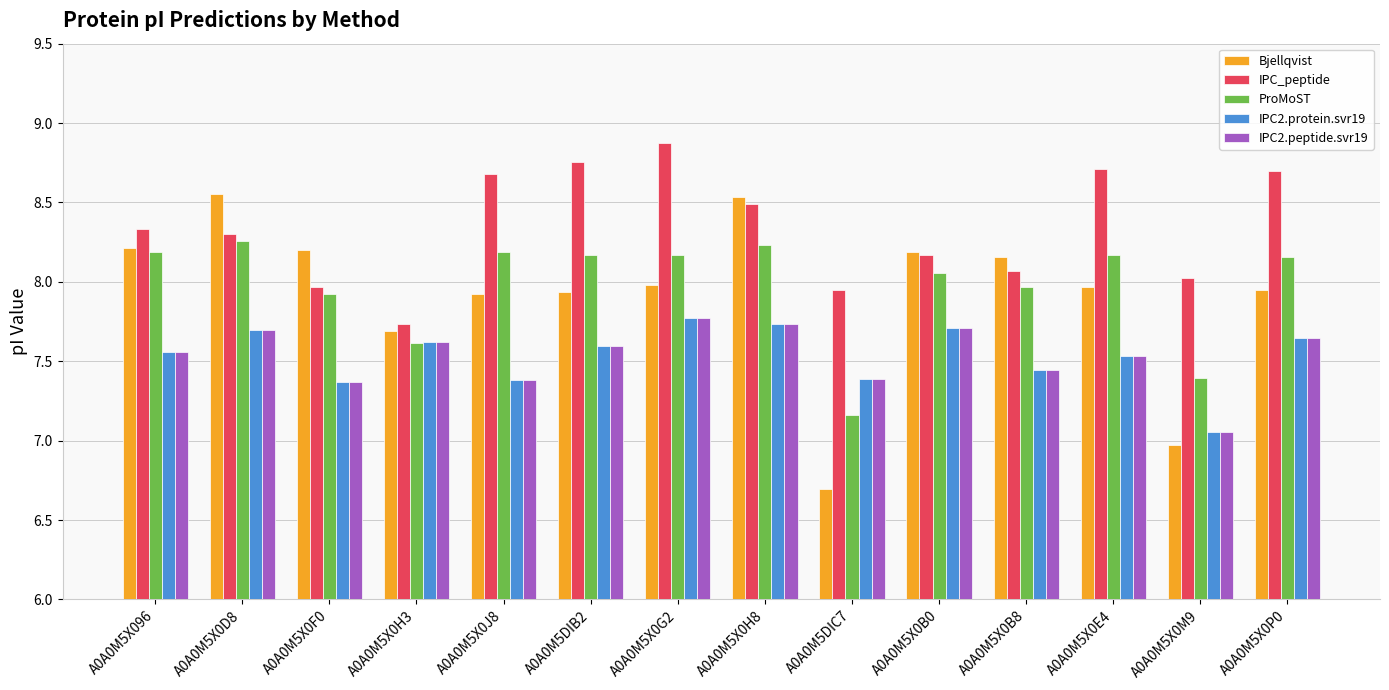

True or false: IPC2.protein.svr19 has a value of 7.7 at A0A0M5X0H8.

True